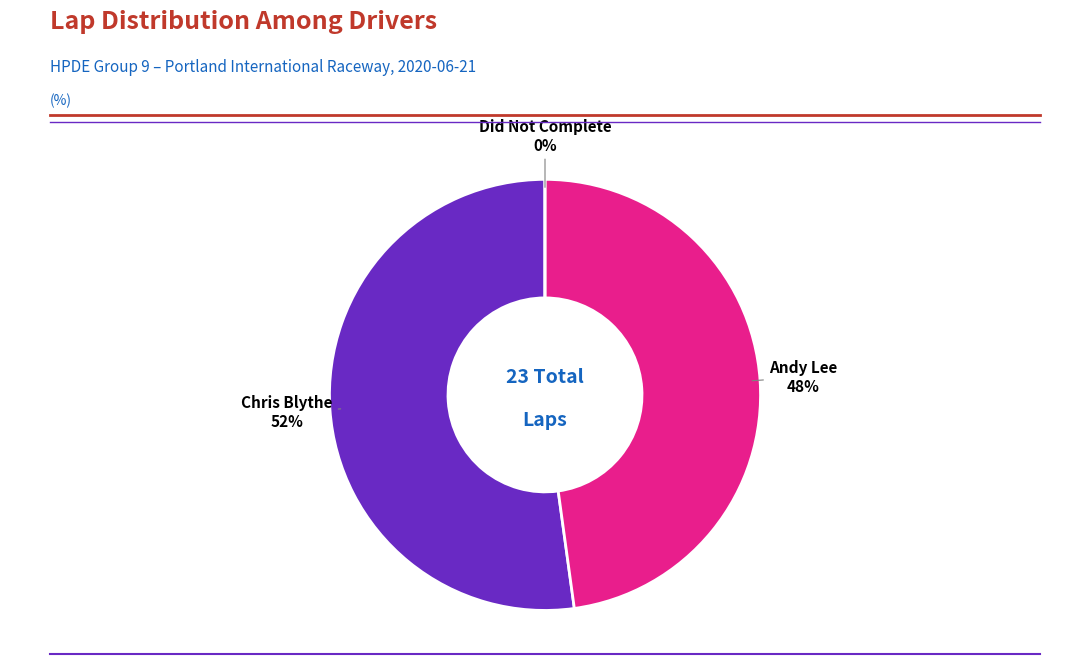

Which slice is the largest?

Chris Blythe